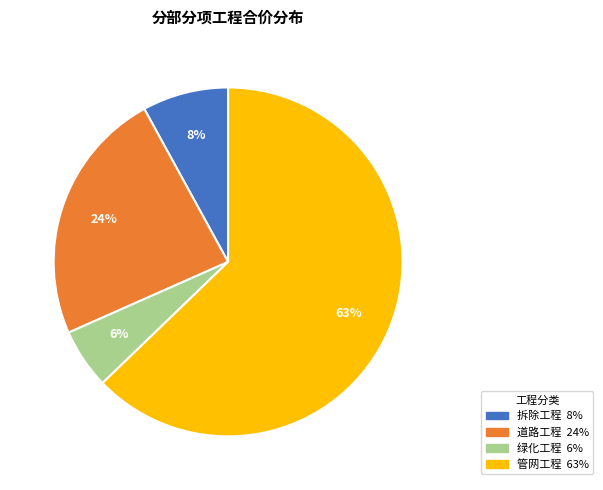

To the nearest percent, what is the difference between the 道路工程 and 绿化工程 slice percentages?

18%